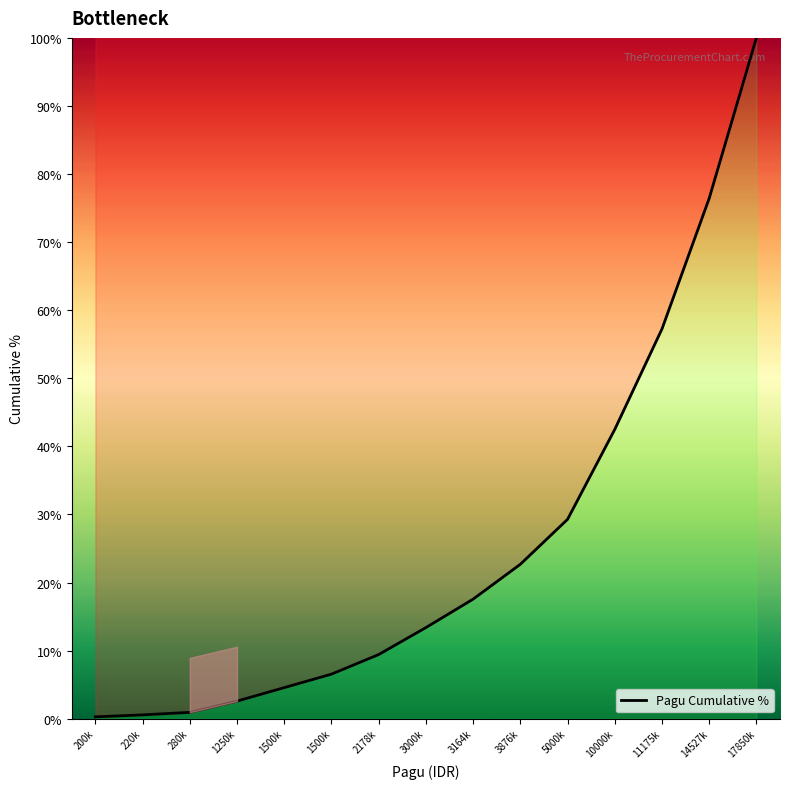

Rank the categories by value from lowest to highest.

200k, 220k, 280k, 1250k, 1500k, 1500k, 2178k, 3000k, 3164k, 3876k, 5000k, 10000k, 11175k, 14527k, 17850k